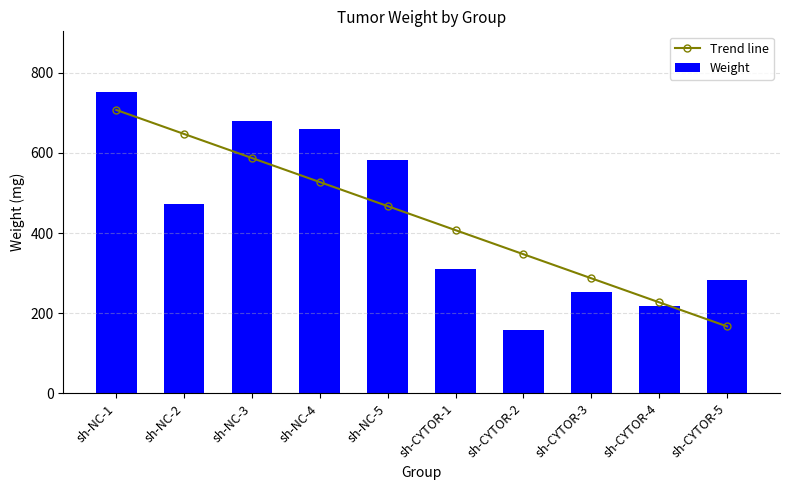

List the series in order of their overall mean, highest first.

Weight, Trend line